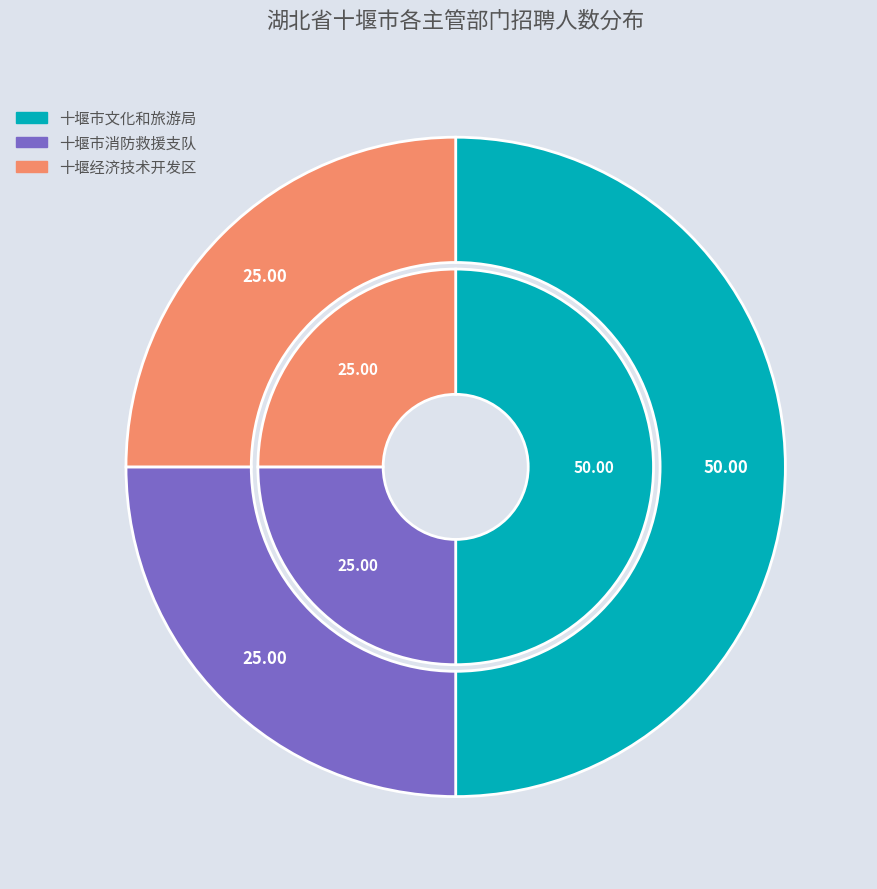

What portion of the pie excludes 十堰市消防救援支队?

75.0%